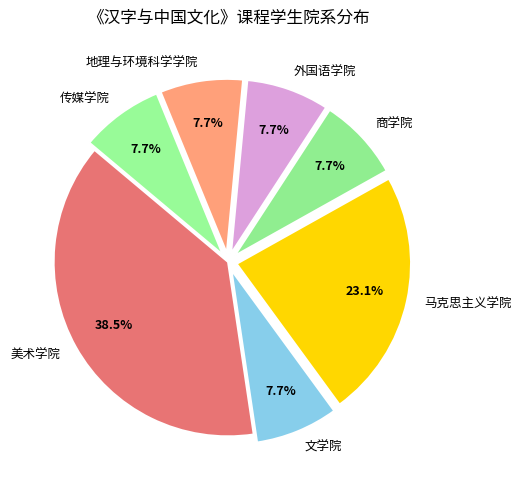

The 传媒学院 slice represents 8% of the pie. True or false?

True